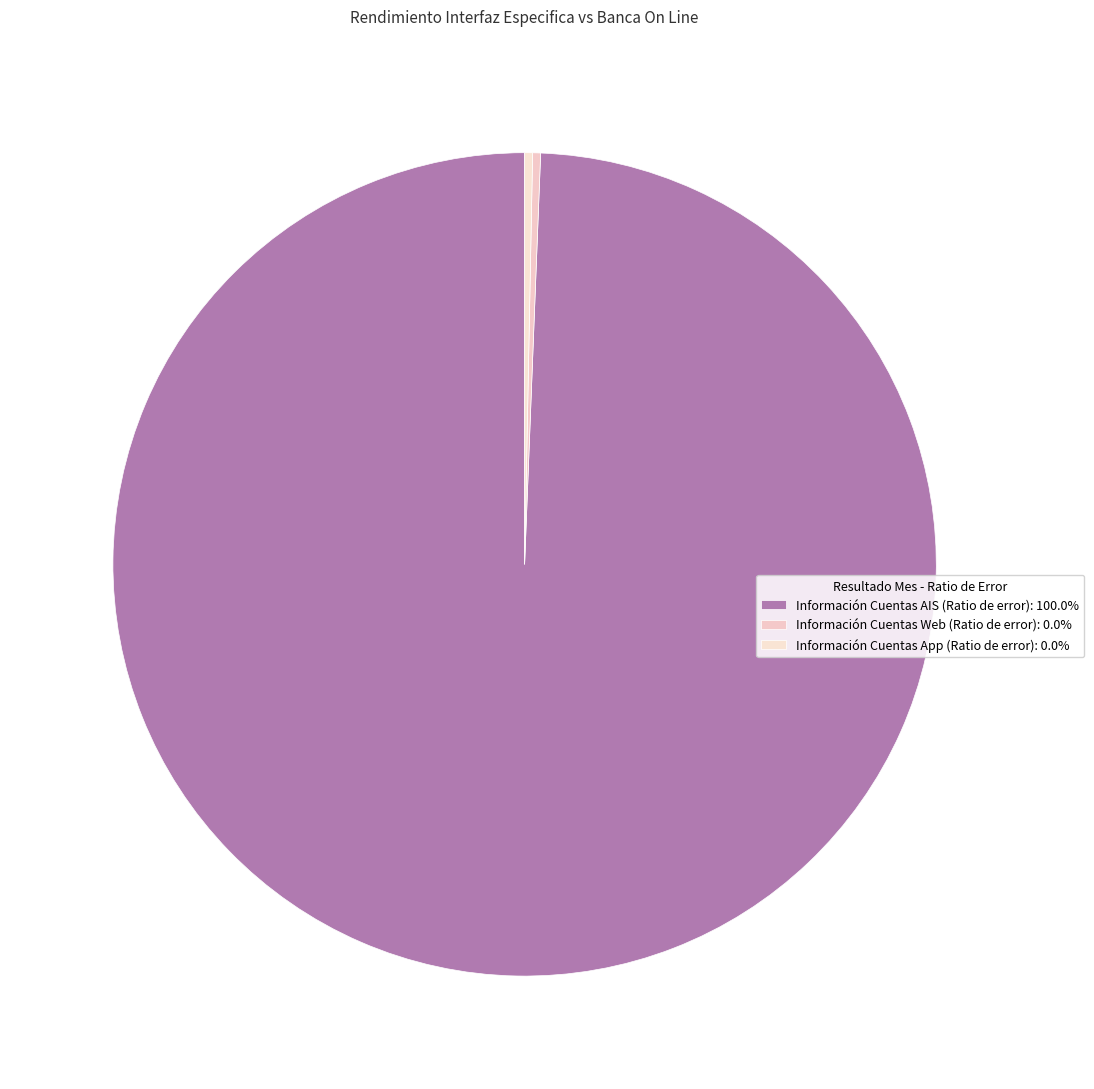

Count the number of slices in the pie.

3